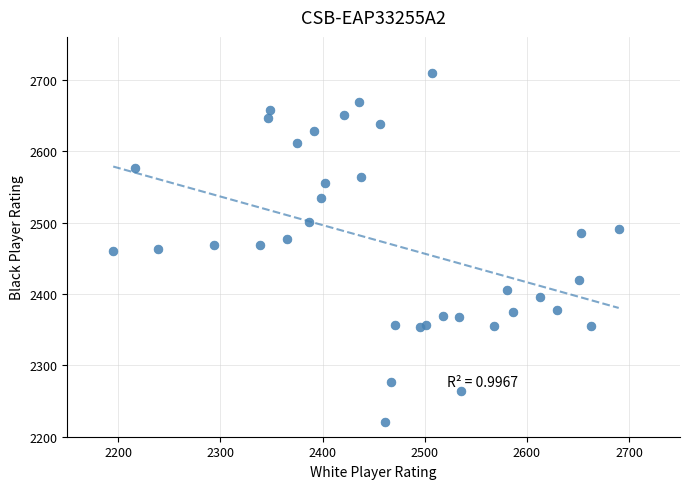

What is the range of Y values (max minus min)?

489